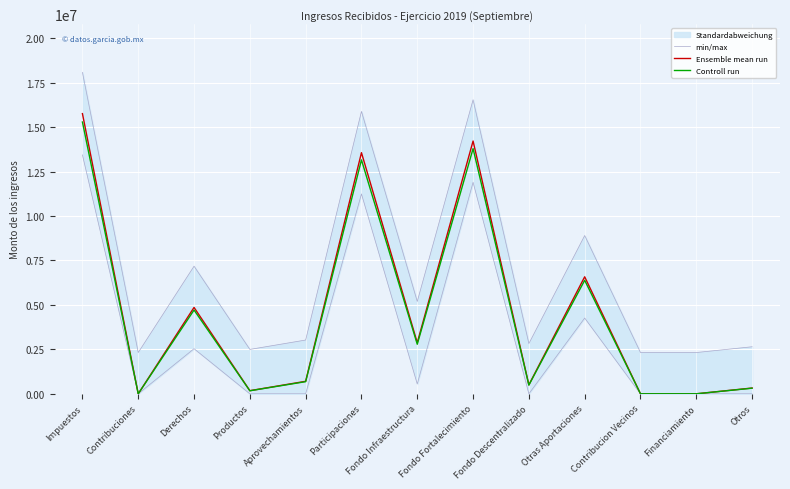

What is the maximum value shown in the chart?

18077649.9